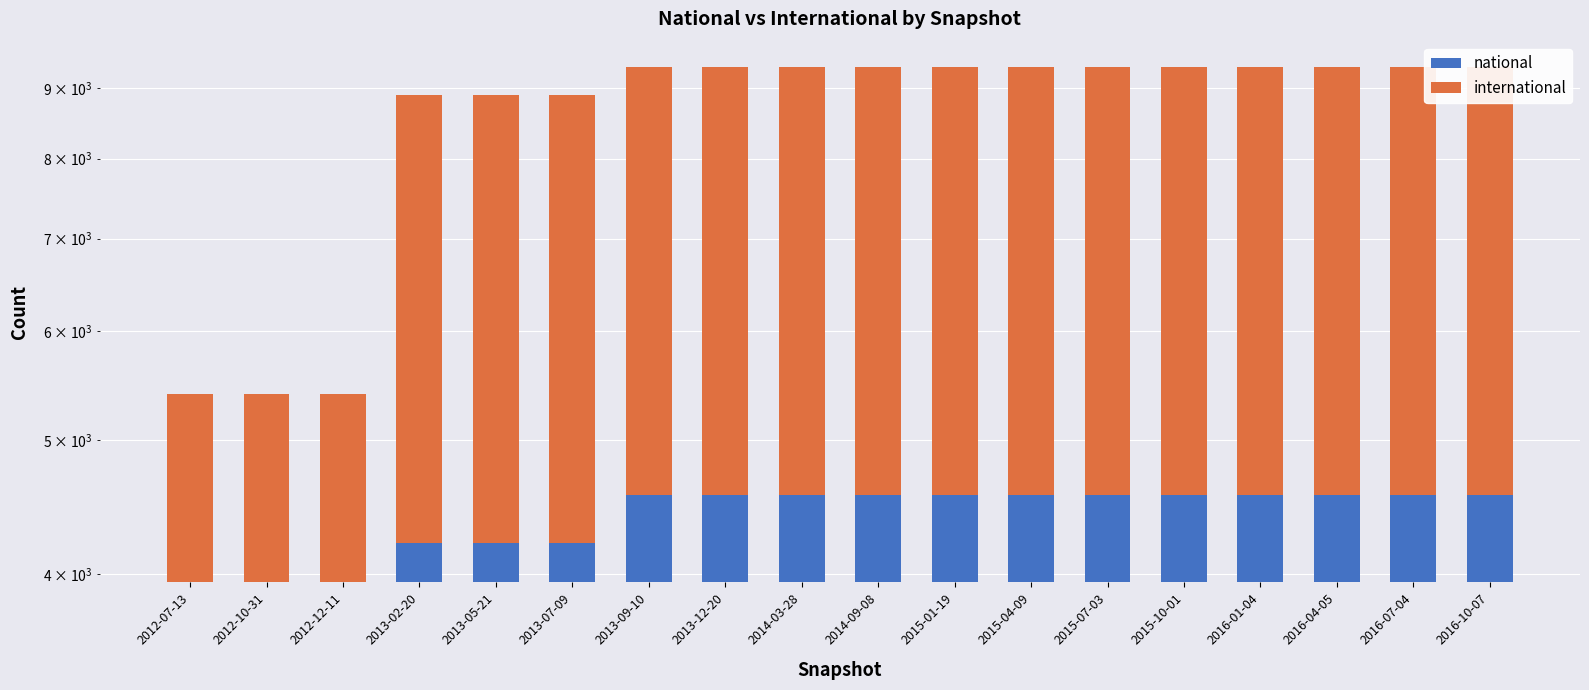

What is the difference between the maximum and minimum values in the national series?

616